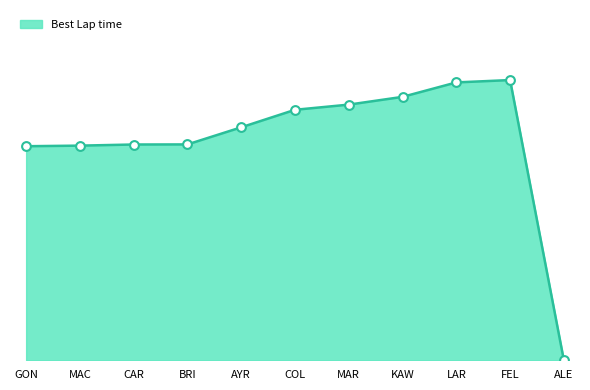

What is the change in value from CAR to ALE?

-100.9